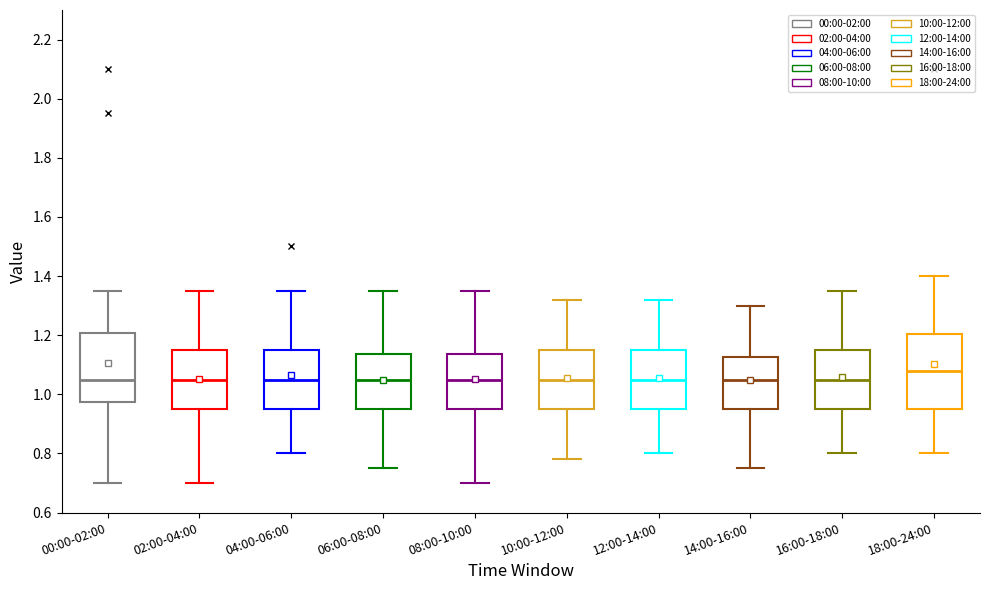

Where is the upper edge of the box for 08:00-10:00 on the y-axis? The values are not printed on the chart, so give them approximately, as read against the axis.

1.14